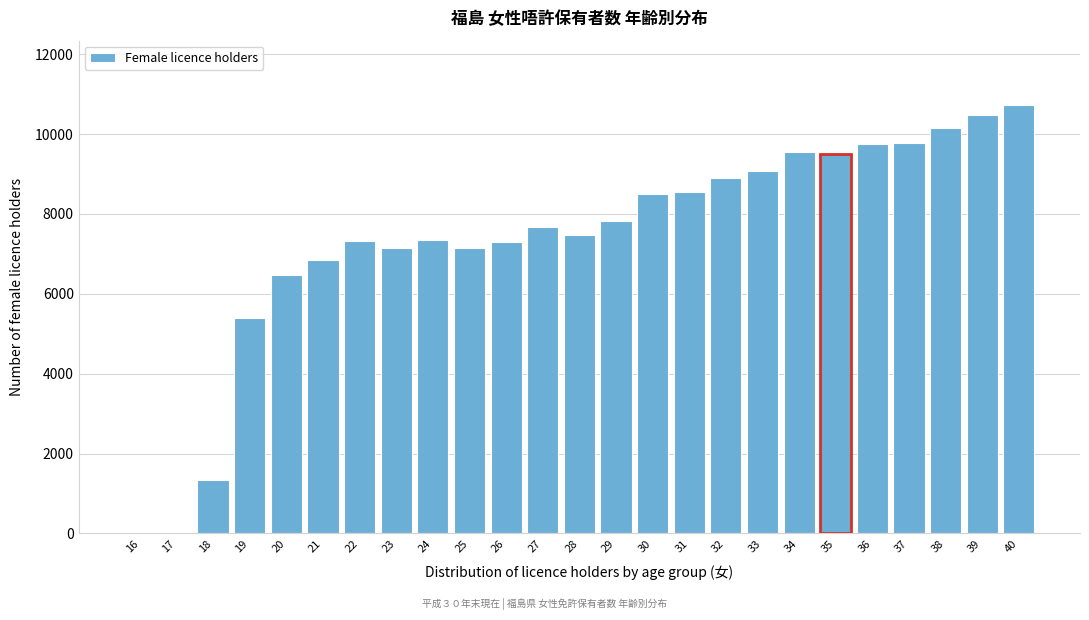

What is the sum of all values?

184237